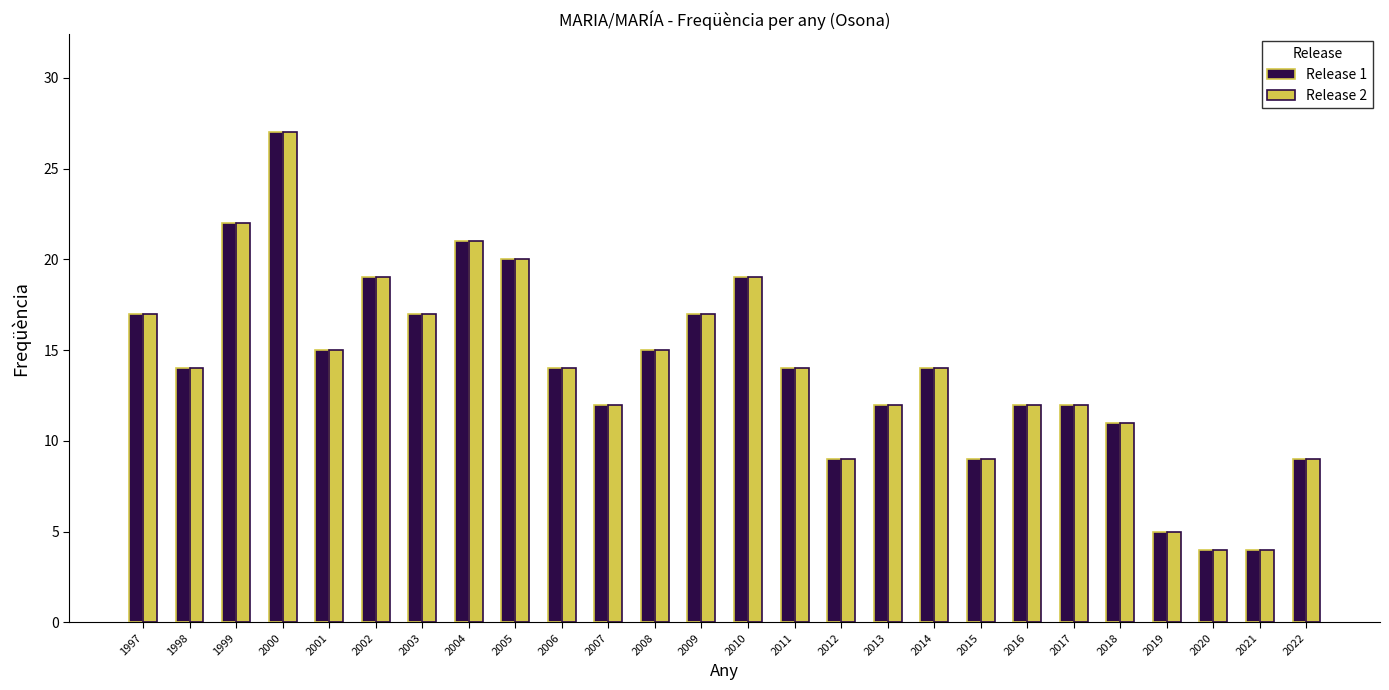

What is the average value of the Release 2 series?

14